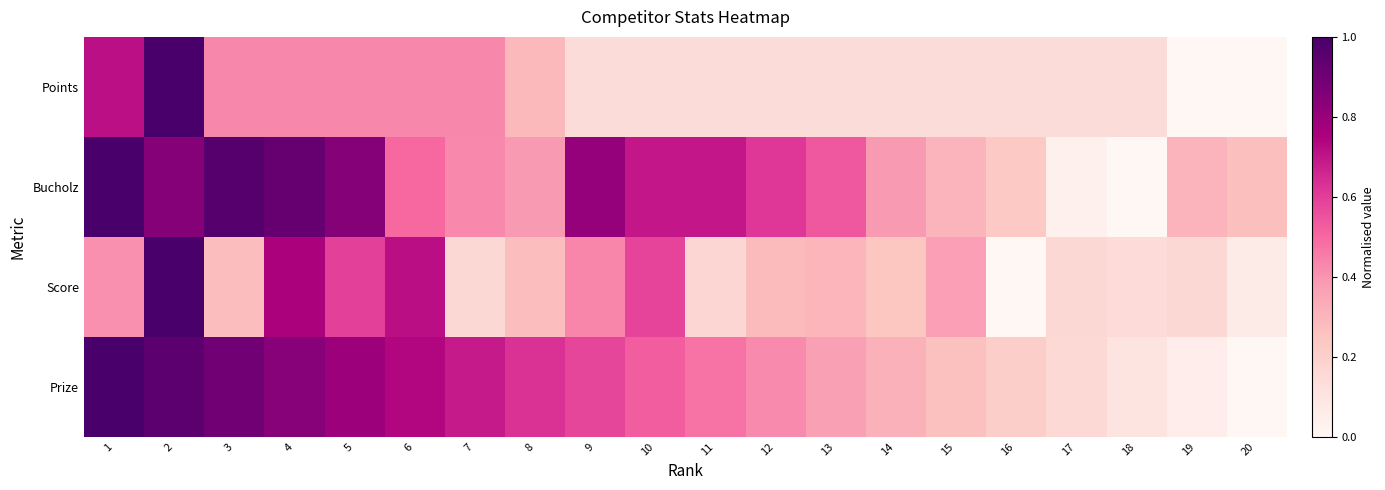

Reading left to right, transcribe all the data shown in this chart.

Points: 1=0.7	2=1.0	3=0.4	4=0.4	5=0.4	6=0.4	7=0.4	8=0.3	9=0.1	10=0.1	11=0.1	12=0.1	13=0.1	14=0.1	15=0.1	16=0.1	17=0.1	18=0.1	19=0.0	20=0.0
Bucholz: 1=1.0	2=0.8	3=1.0	4=0.9	5=0.8	6=0.5	7=0.4	8=0.4	9=0.8	10=0.7	11=0.7	12=0.6	13=0.5	14=0.4	15=0.3	16=0.2	17=0.0	18=0.0	19=0.3	20=0.3
Score: 1=0.4	2=1.0	3=0.3	4=0.8	5=0.6	6=0.7	7=0.2	8=0.3	9=0.4	10=0.6	11=0.2	12=0.3	13=0.3	14=0.2	15=0.4	16=0.0	17=0.2	18=0.1	19=0.2	20=0.1
Prize: 1=1.0	2=0.9	3=0.9	4=0.8	5=0.8	6=0.7	7=0.7	8=0.6	9=0.6	10=0.5	11=0.5	12=0.4	13=0.4	14=0.3	15=0.3	16=0.2	17=0.2	18=0.1	19=0.1	20=0.0